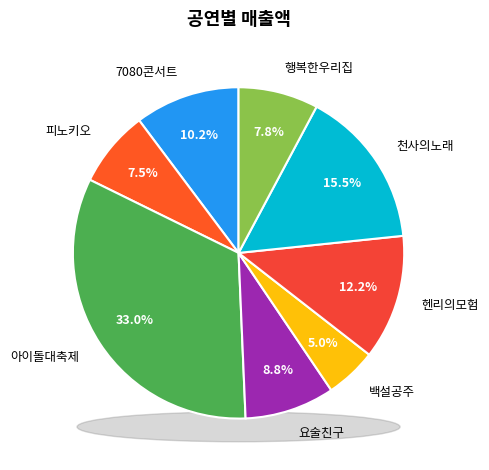

True or false: 7080콘서트 accounts for 10% of the total.

True